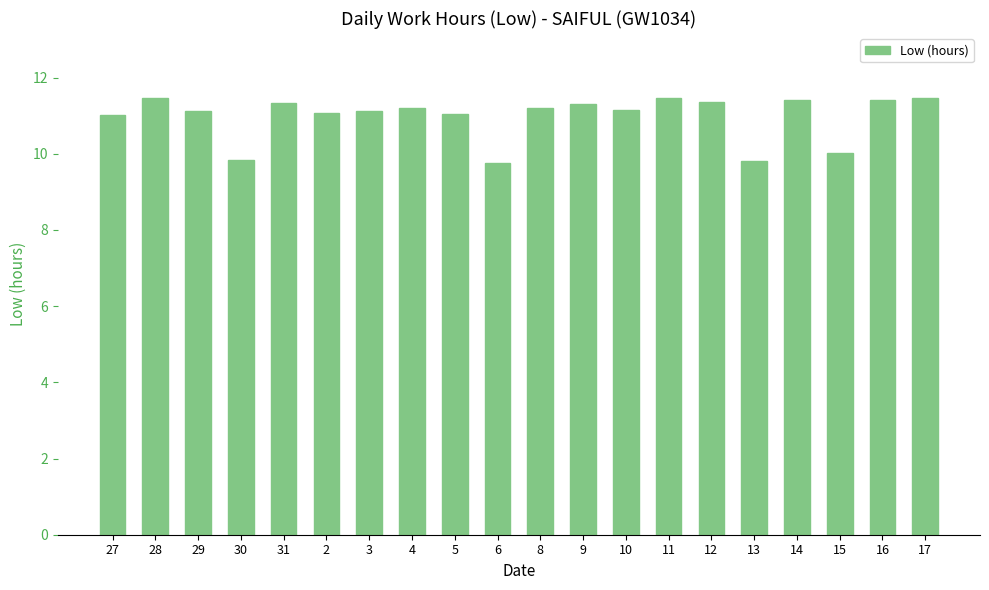

Approximately how many times larger is the value at 9 compared to 13?

1.2